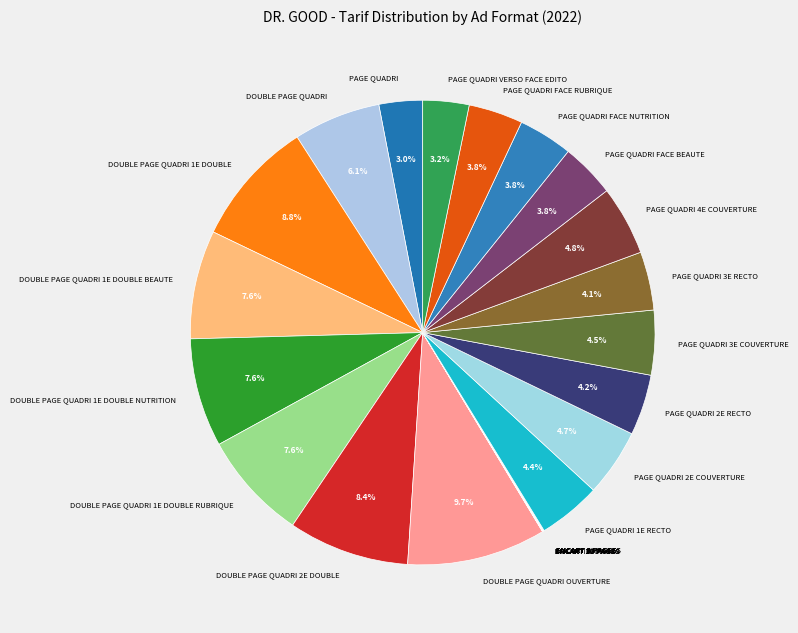

True or false: PAGE QUADRI FACE BEAUTE accounts for 4% of the total.

True